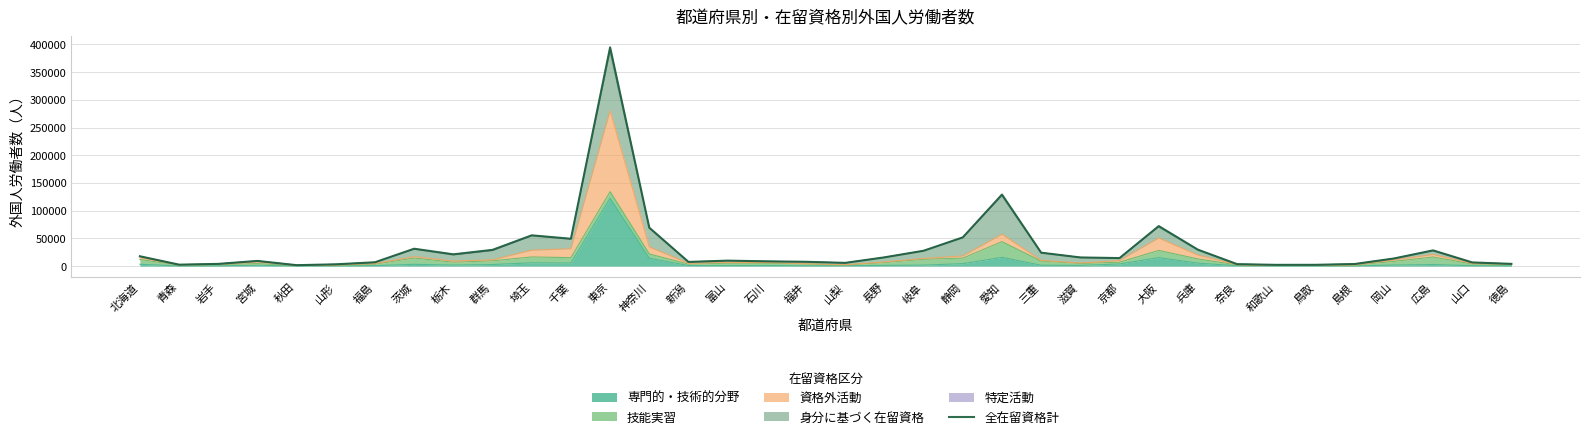

At which category does the data reach its first local peak?

宮城